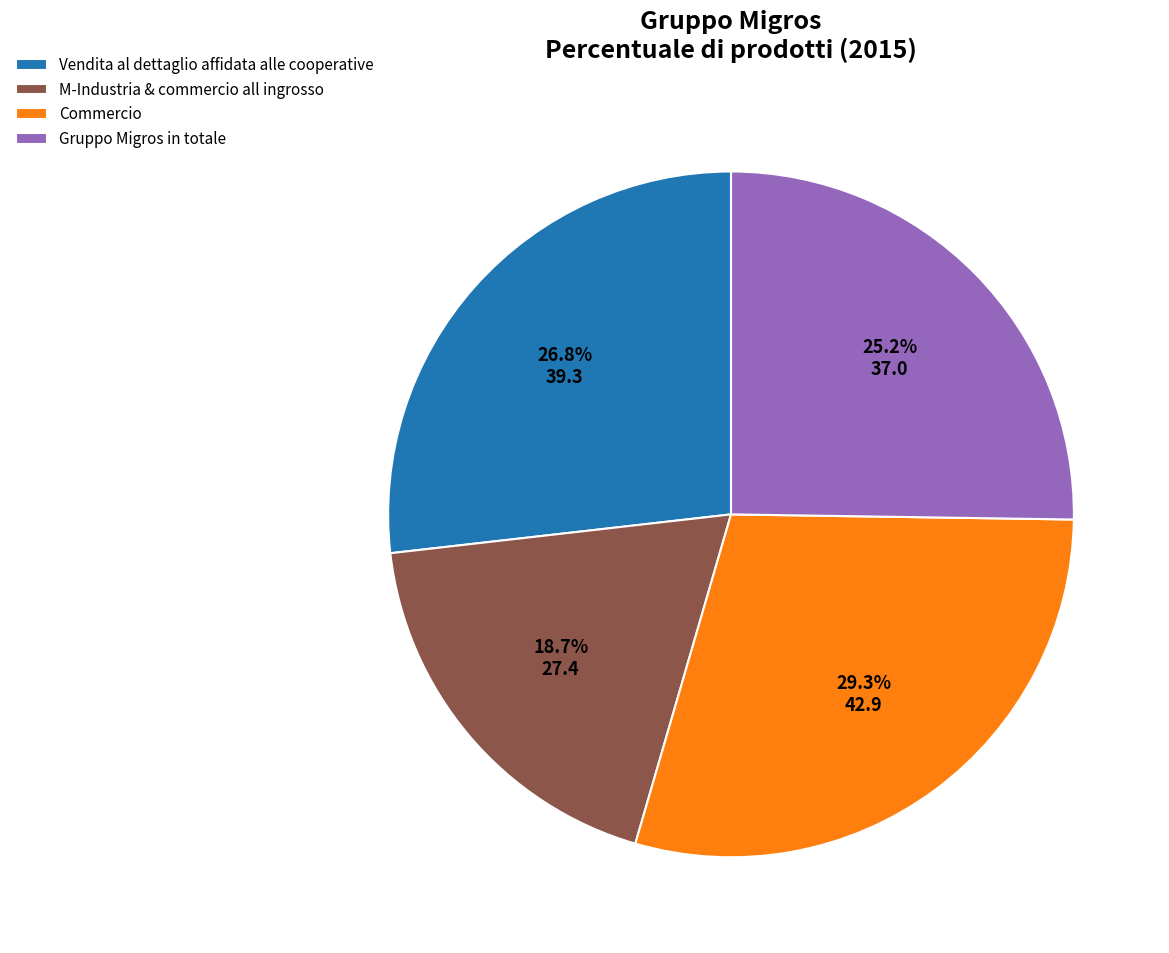

Rank the categories by value from highest to lowest.

Commercio, Vendita al dettaglio affidata alle cooperative, Gruppo Migros in totale, M-Industria & commercio all ingrosso